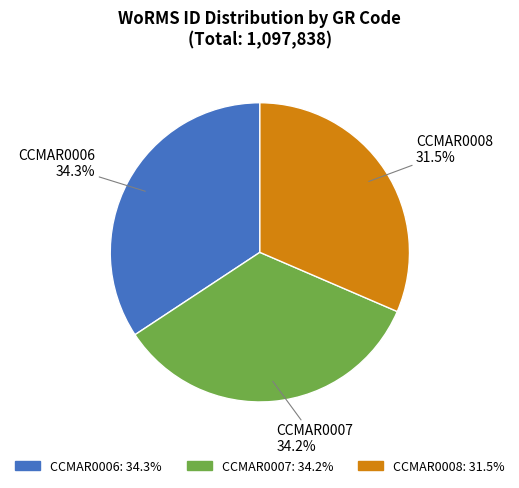

To the nearest percent, what percentage of the pie is CCMAR0006?

34%